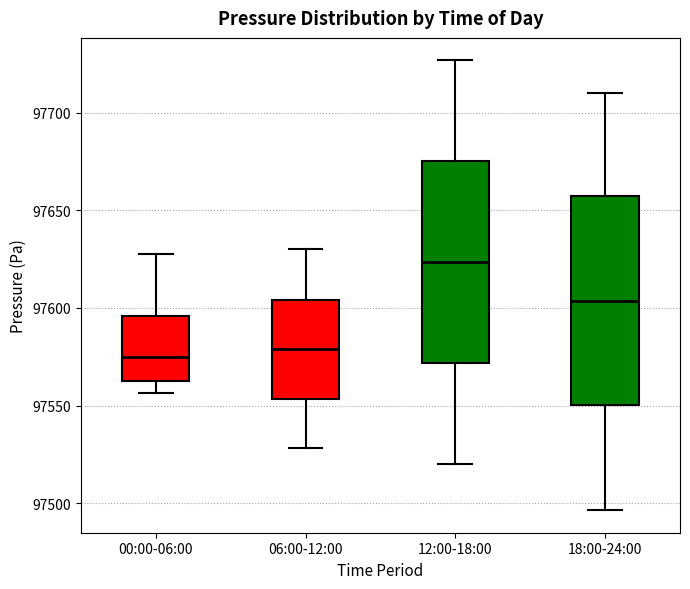

Where is the lower edge of the box for 06:00-12:00 on the y-axis? The values are not printed on the chart, so give them approximately, as read against the axis.

97555